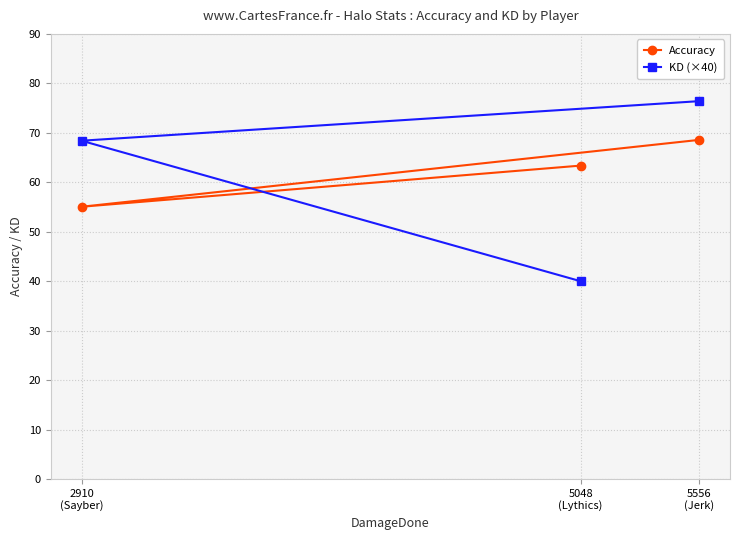

What is the sum of all KD (×40) values?

184.8